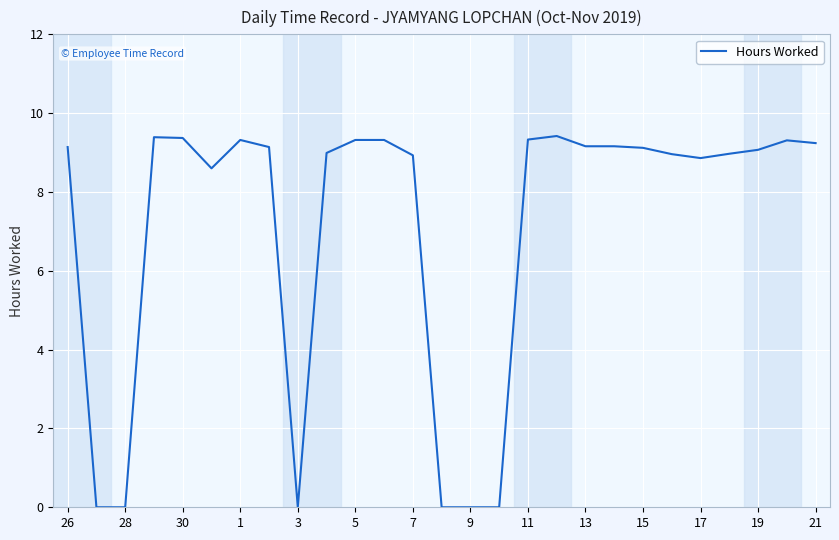

What is the difference between the maximum and minimum values?

9.4